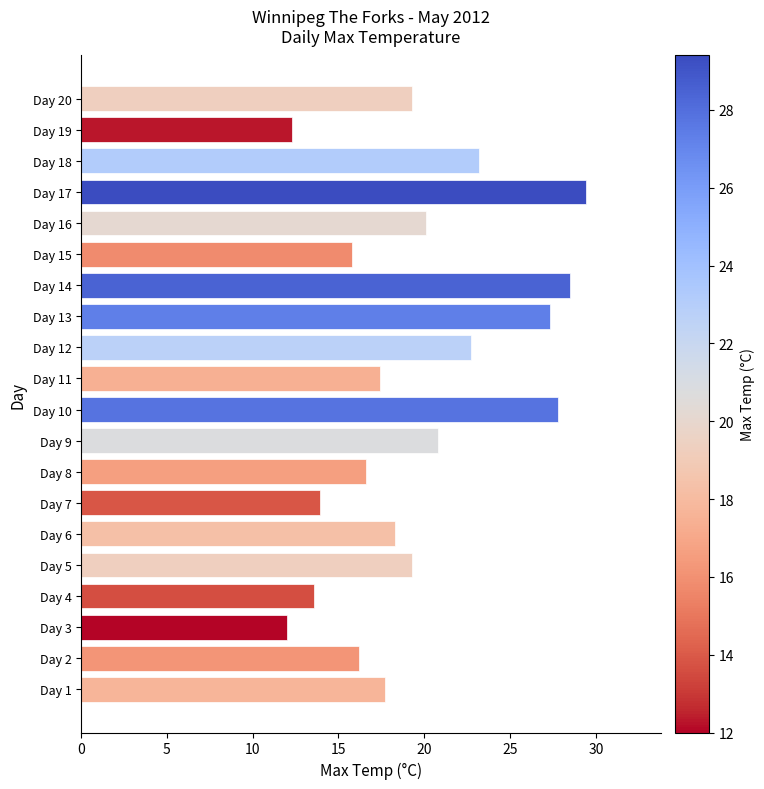

What is the difference between the maximum and second lowest values?

17.1